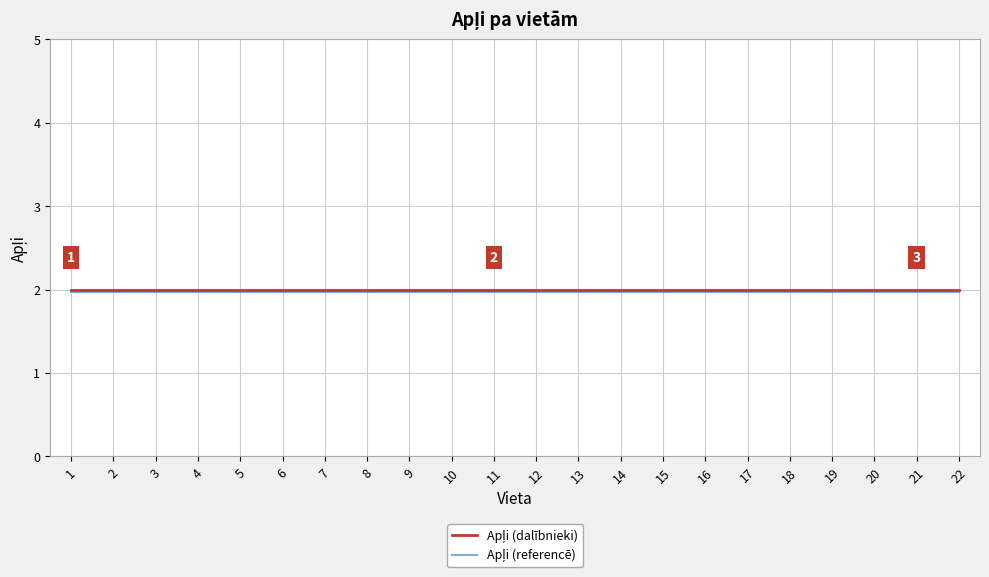

What is the greatest value displayed?

2.0